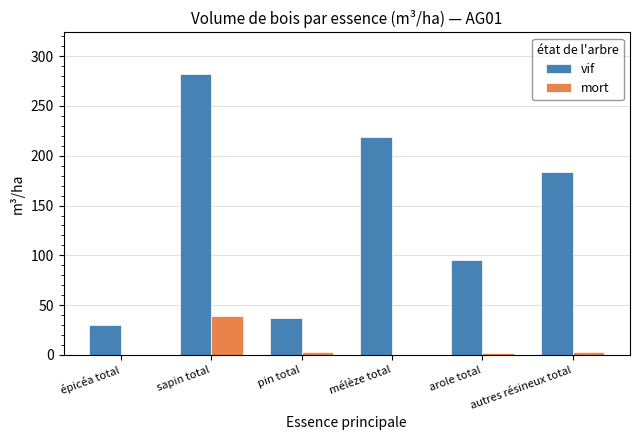

At which category is the sum across all series the highest?

sapin total